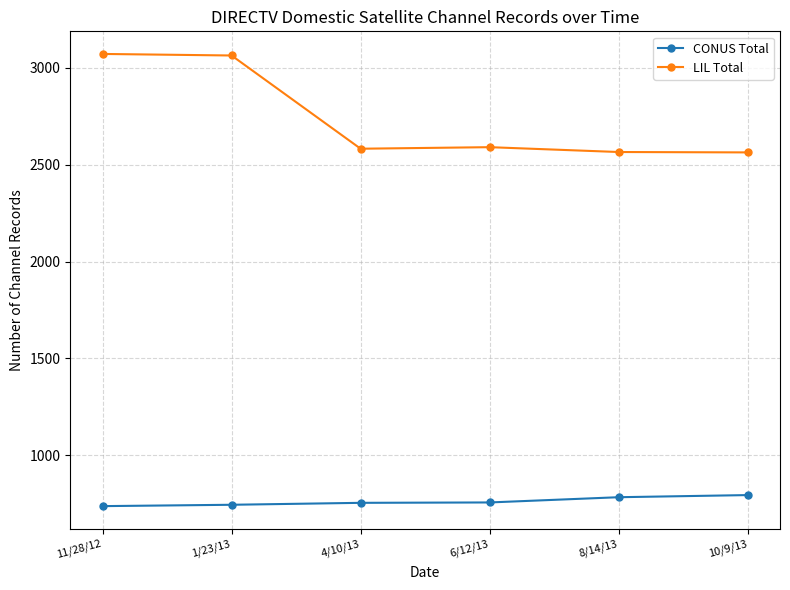

What is the difference between the LIL Total values at 6/12/13 and 1/23/13?

473